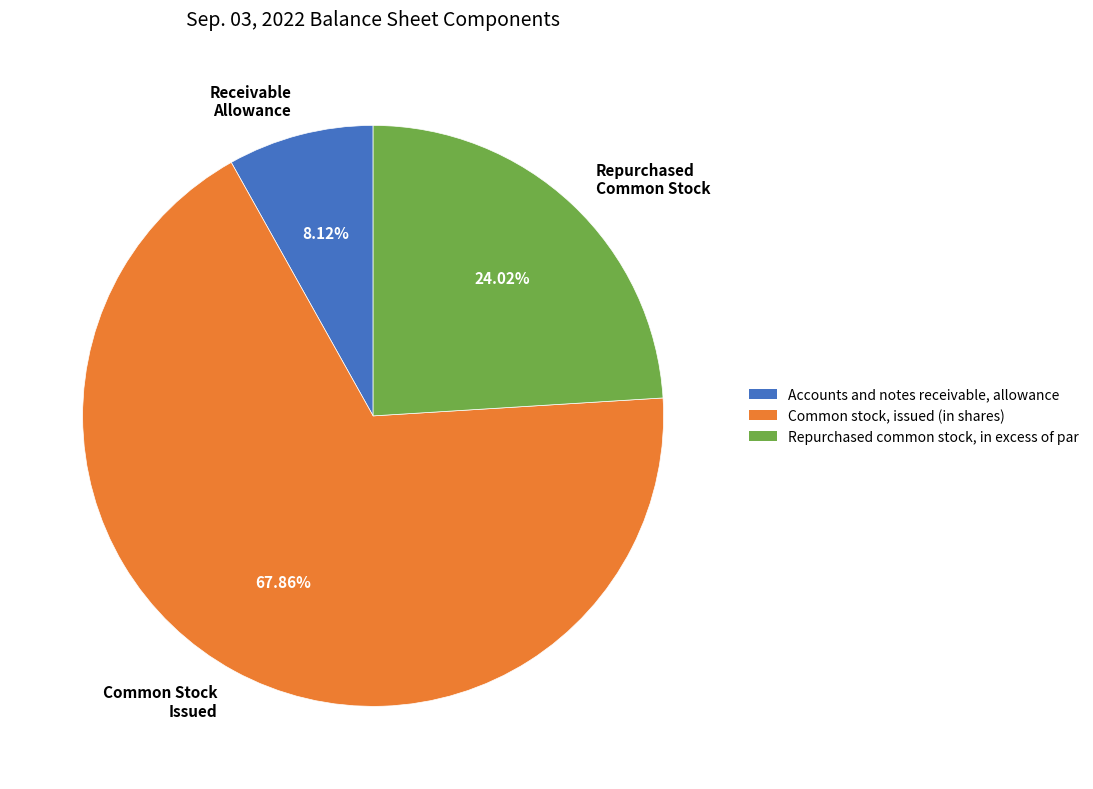

Rank the categories by value from lowest to highest.

Receivable Allowance, Repurchased Common Stock, Common Stock Issued